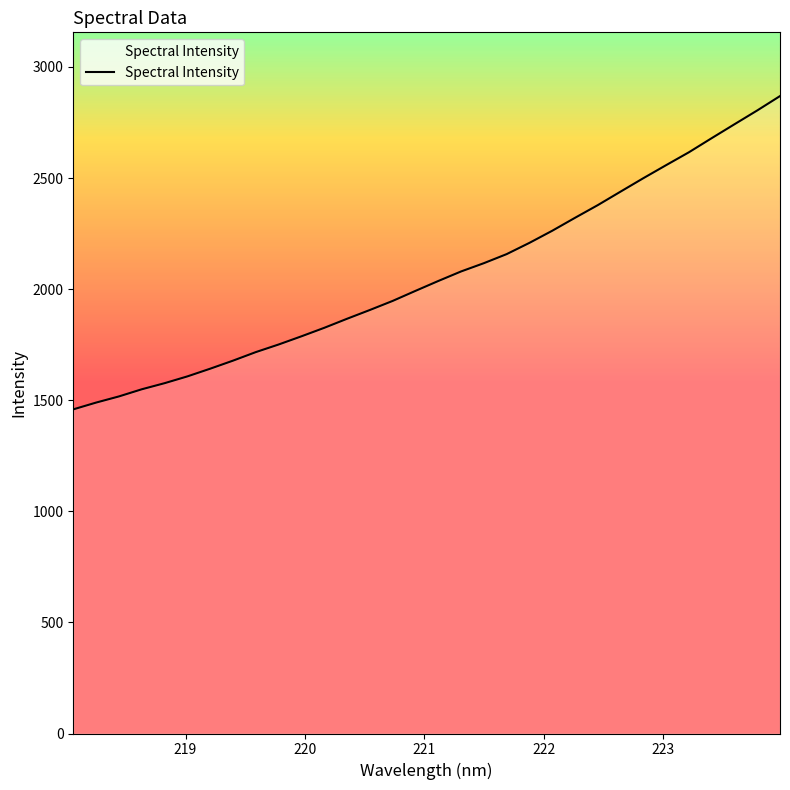

What is the difference between the maximum and minimum values?

1410.0